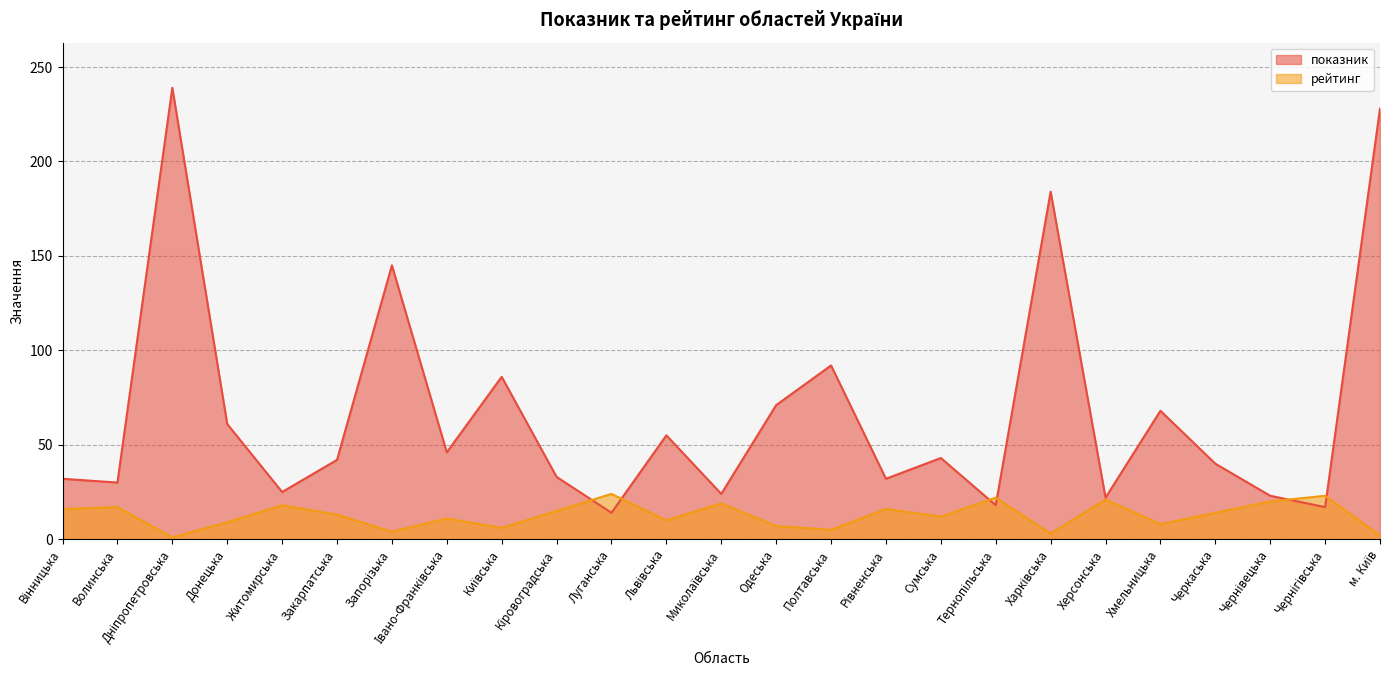

At which category does рейтинг reach its first local peak?

Волинська